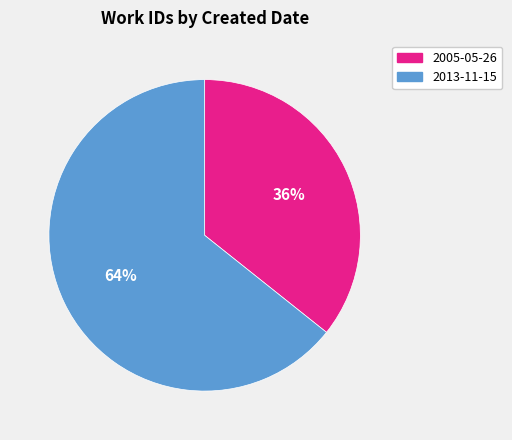

To the nearest percent, what is the combined percentage of 2005-05-26 and 2013-11-15?

100%